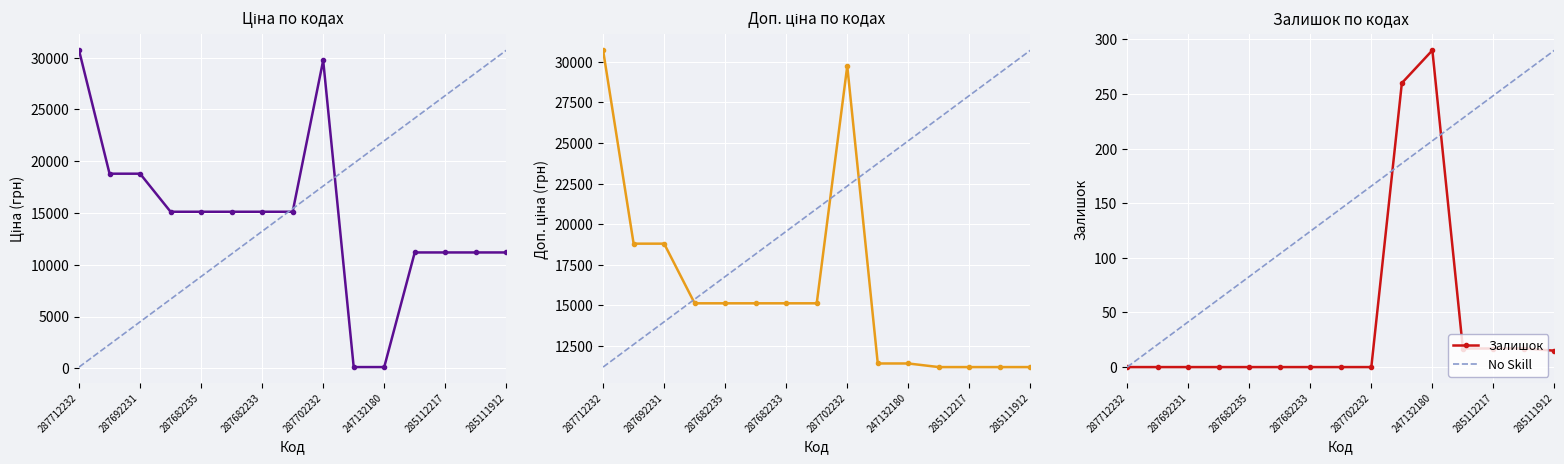

Reading left to right, list all the values displayed in this chart.

Ціна: 30717.1	18796.8	18796.8	15120.0	15120.0	15120.0	15120.0	15120.0	29747.2	114.1	114.1	11188.2	11188.2	11188.2	11188.2
Доп. ціна: 30717.1	18796.8	18796.8	15120.0	15120.0	15120.0	15120.0	15120.0	29747.2	11410.0	11410.0	11188.2	11188.2	11188.2	11188.2
Залишок: 0.0	0.0	0.0	0.0	0.0	0.0	0.0	0.0	0.0	260.0	290.0	17.0	17.0	17.0	15.0